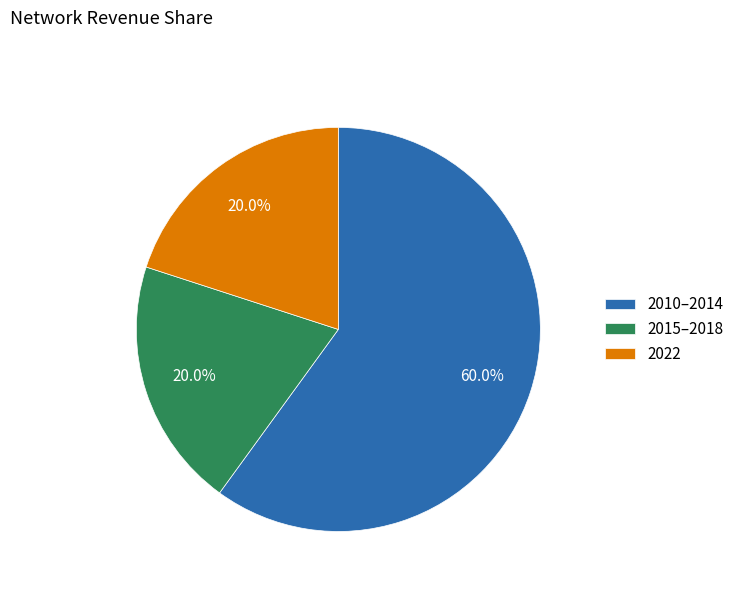

What is the majority slice?

2010–2014